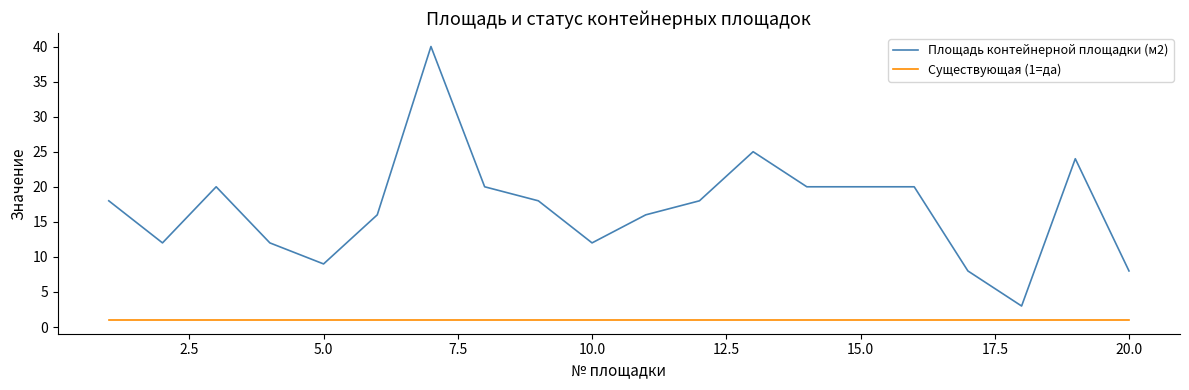

Which series has the largest total across all categories?

Площадь контейнерной площадки (м2)